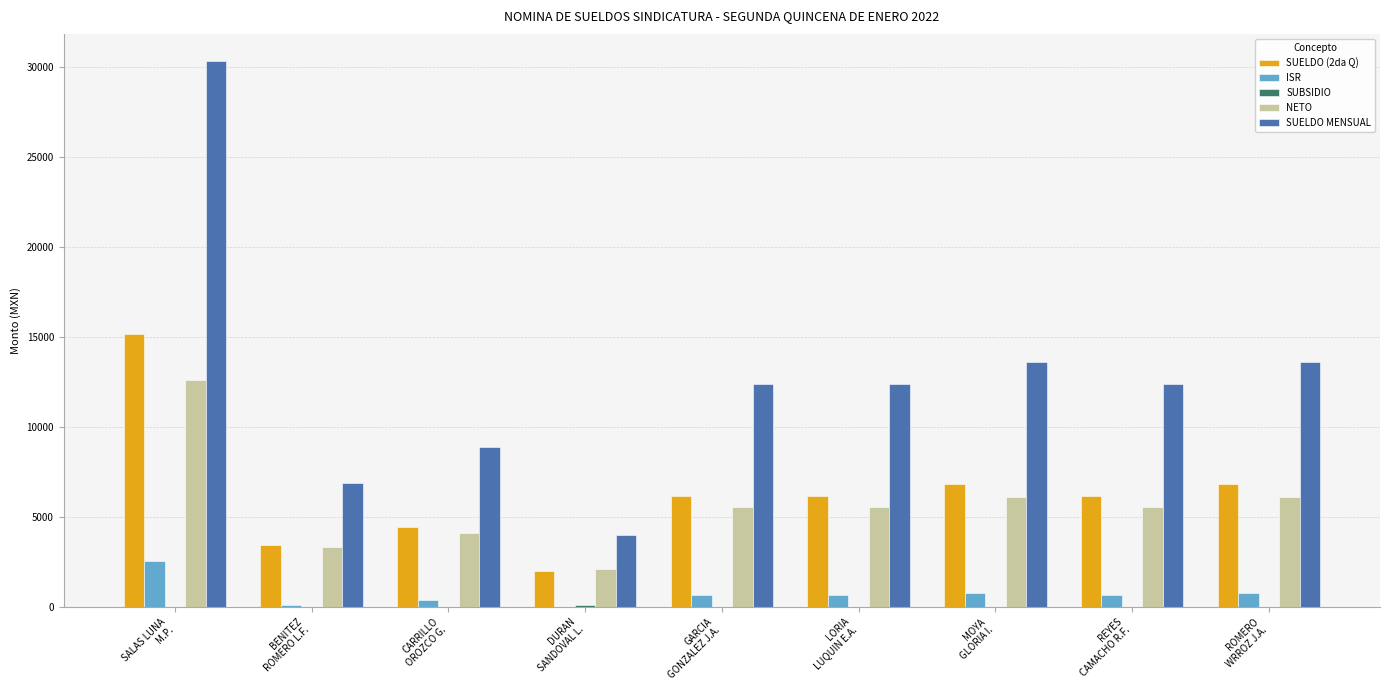

Which series has the largest total across all categories?

SUELDO MENSUAL